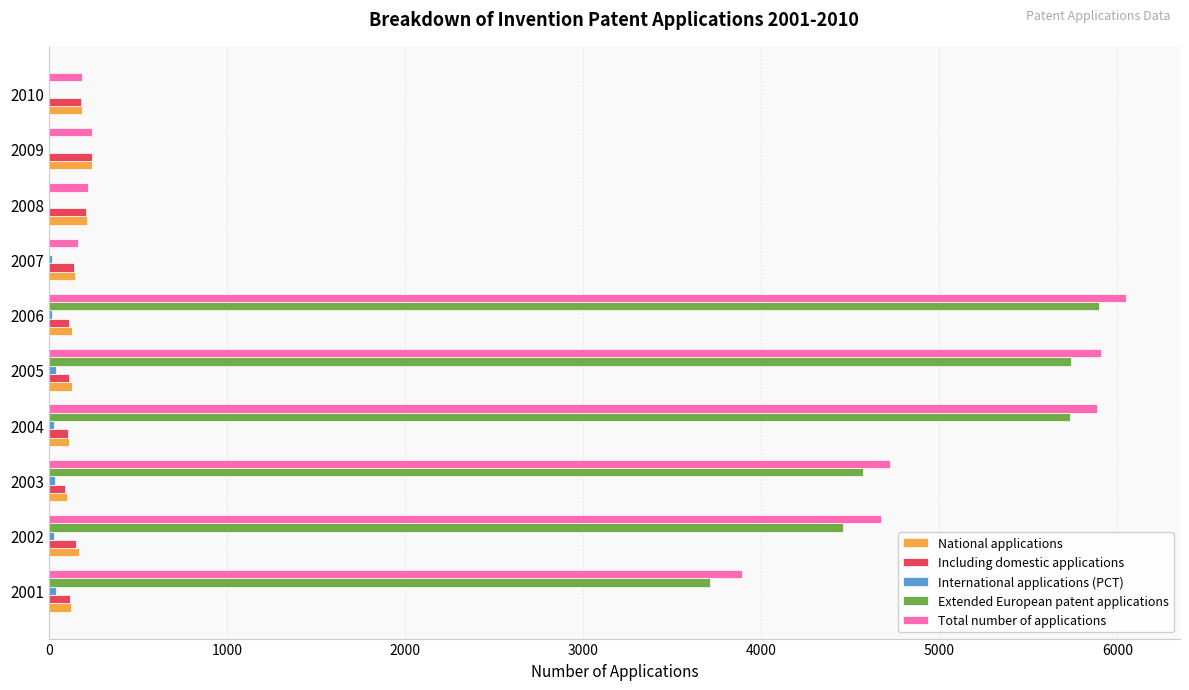

What is the sum of all Extended European patent applications values?

30117